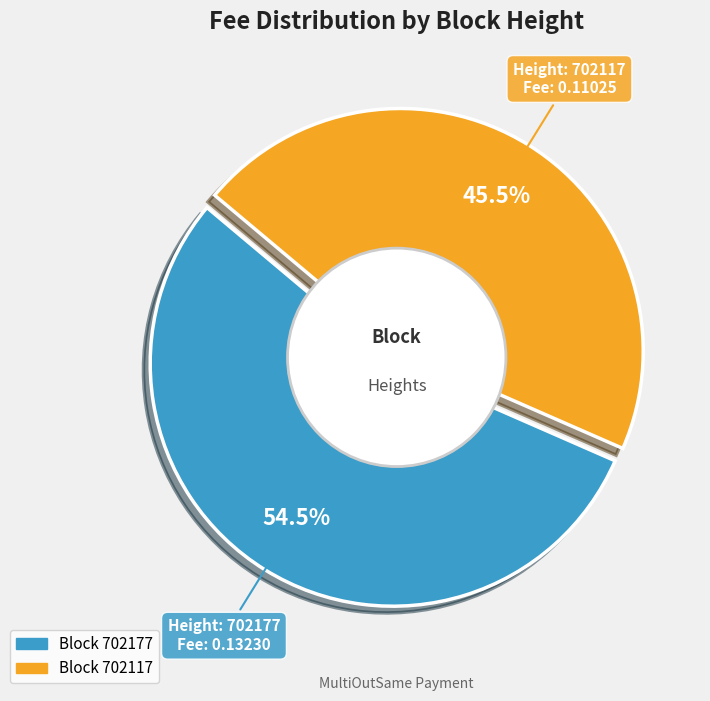

What percentage is the 702117 slice, to the nearest percent?

45%